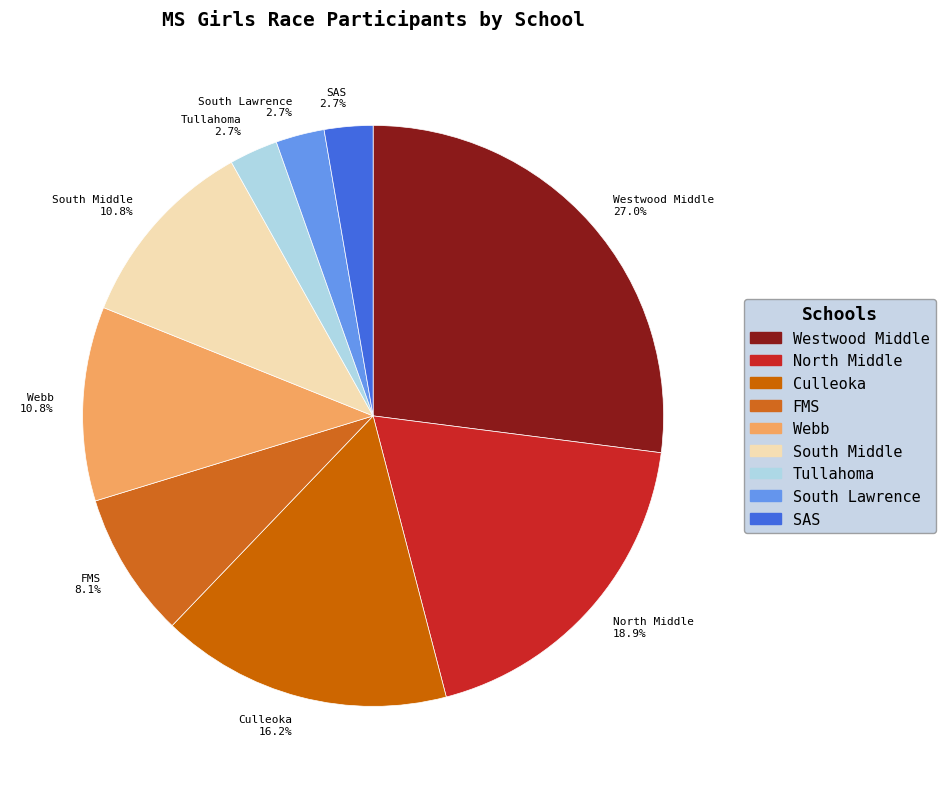

To the nearest percent, what is the difference between the FMS and Culleoka slice percentages?

8%